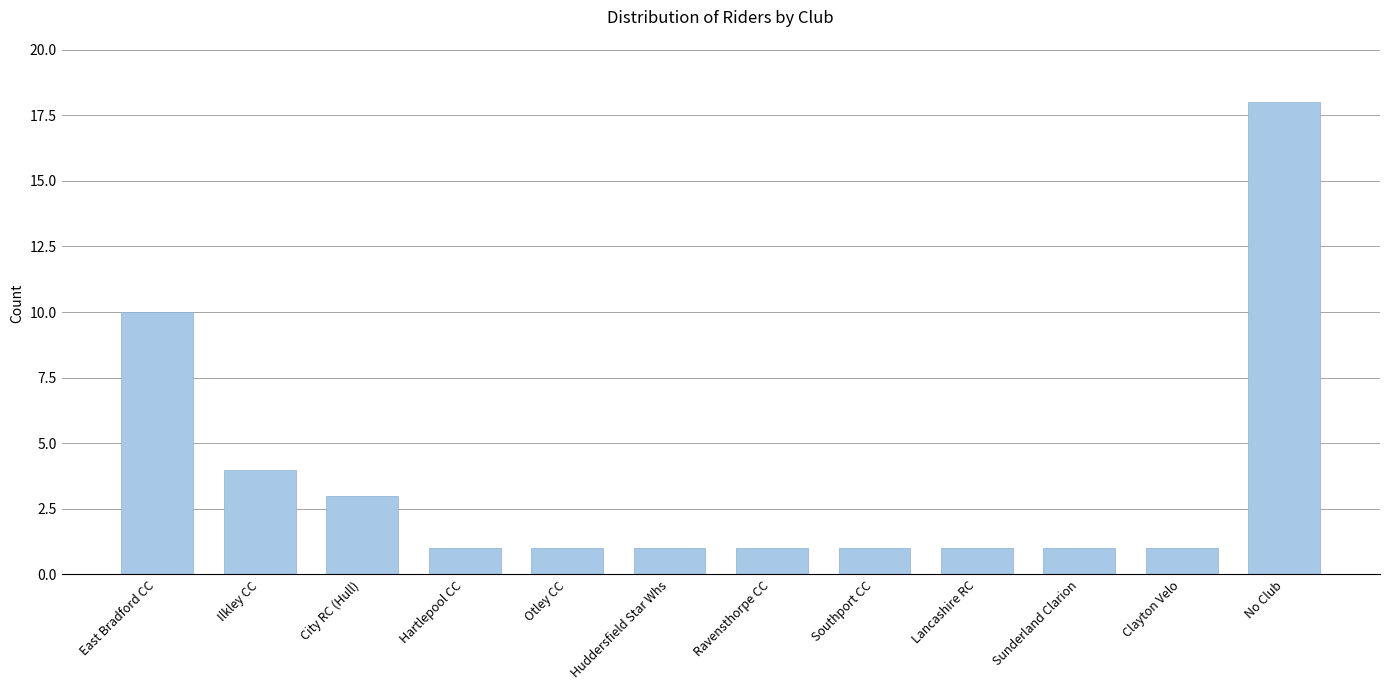

Reading left to right, transcribe all the data shown in this chart.

10	4	3	1	1	1	1	1	1	1	1	18